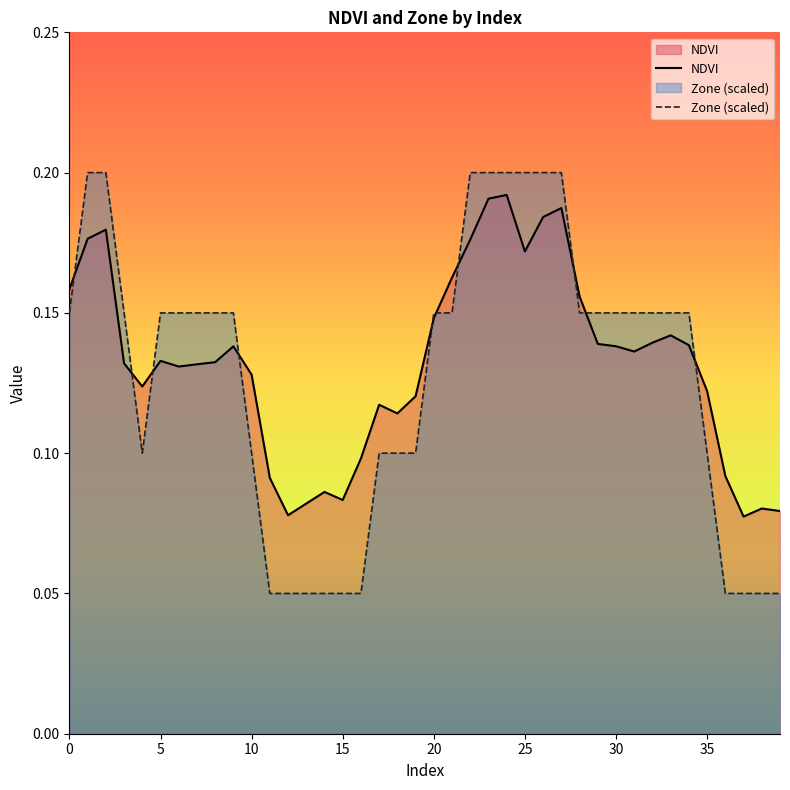

Which series has the widest spread of values?

Zone (scaled)